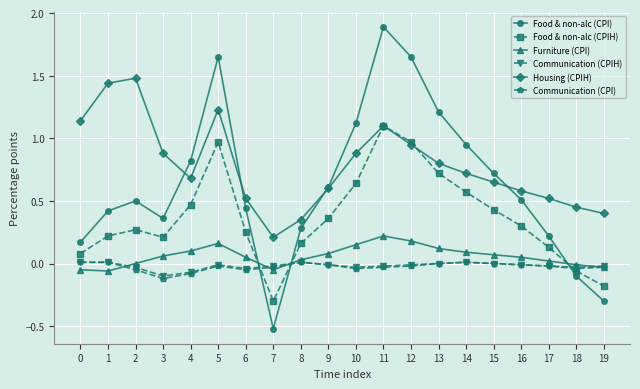

In Food & non-alc (CPIH), how many points are lower than both neighbors (excluding endpoints)?

2